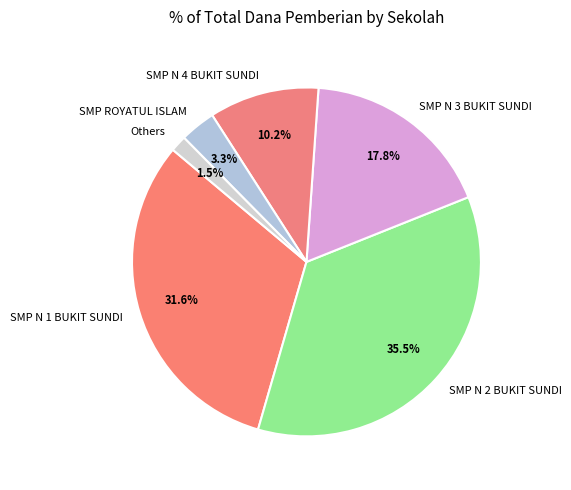

What portion of the pie excludes SMP ROYATUL ISLAM?

96.7%